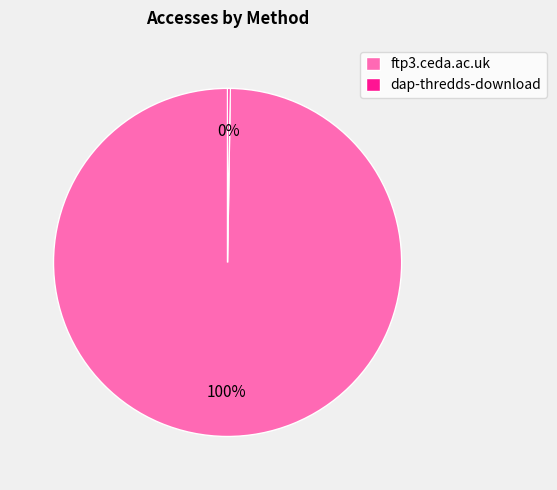

Which slice is the largest?

ftp3.ceda.ac.uk